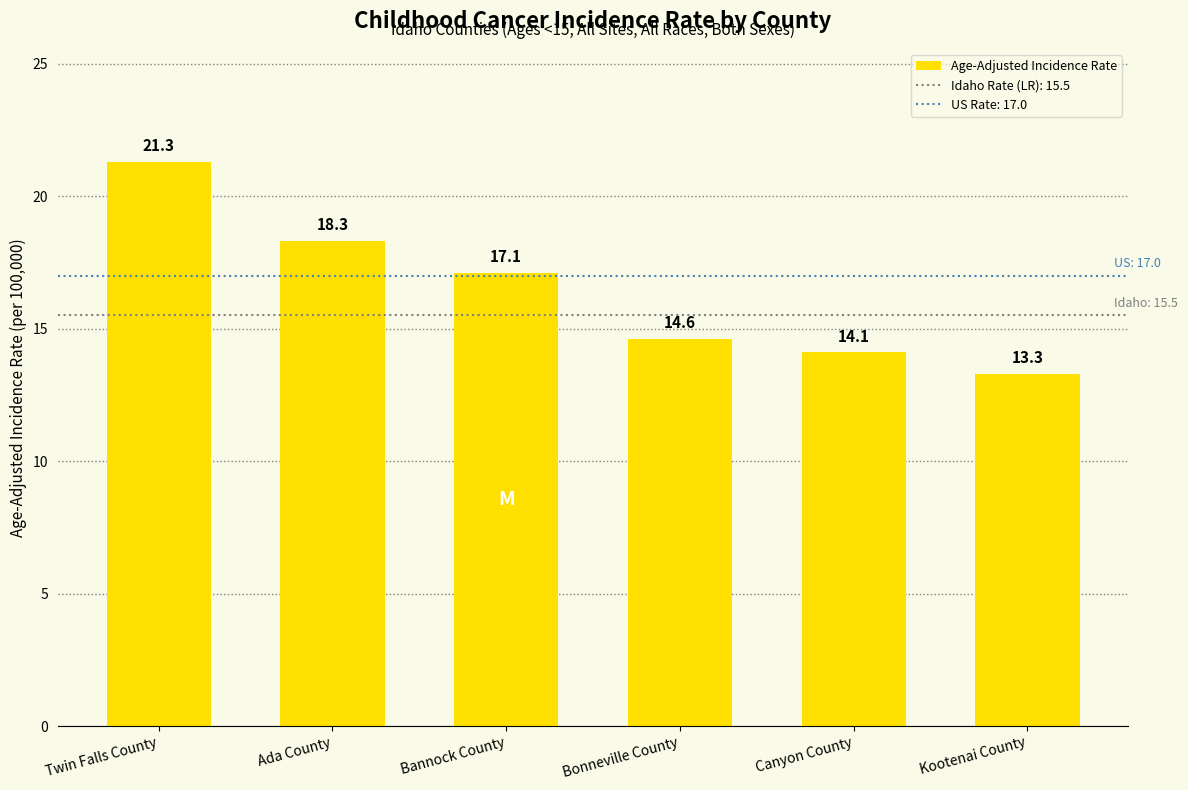

Read the value at Twin Falls County.

21.3